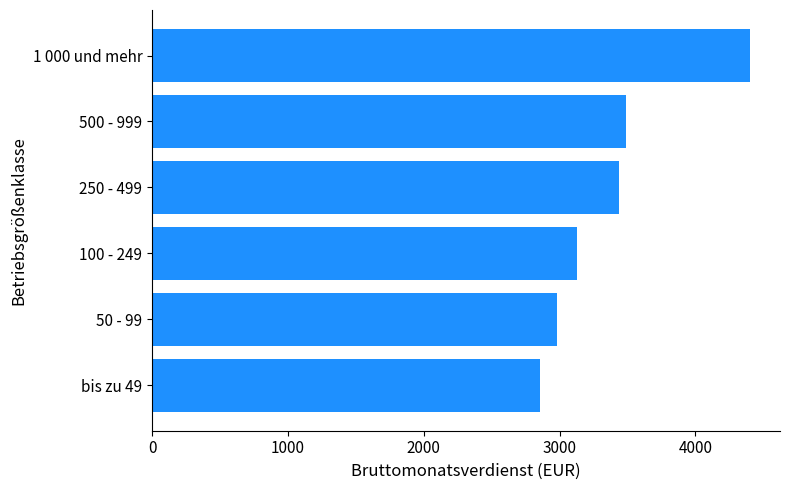

Reading bottom to top, list all the values displayed in this chart.

2859	2981	3132	3436	3487	4403